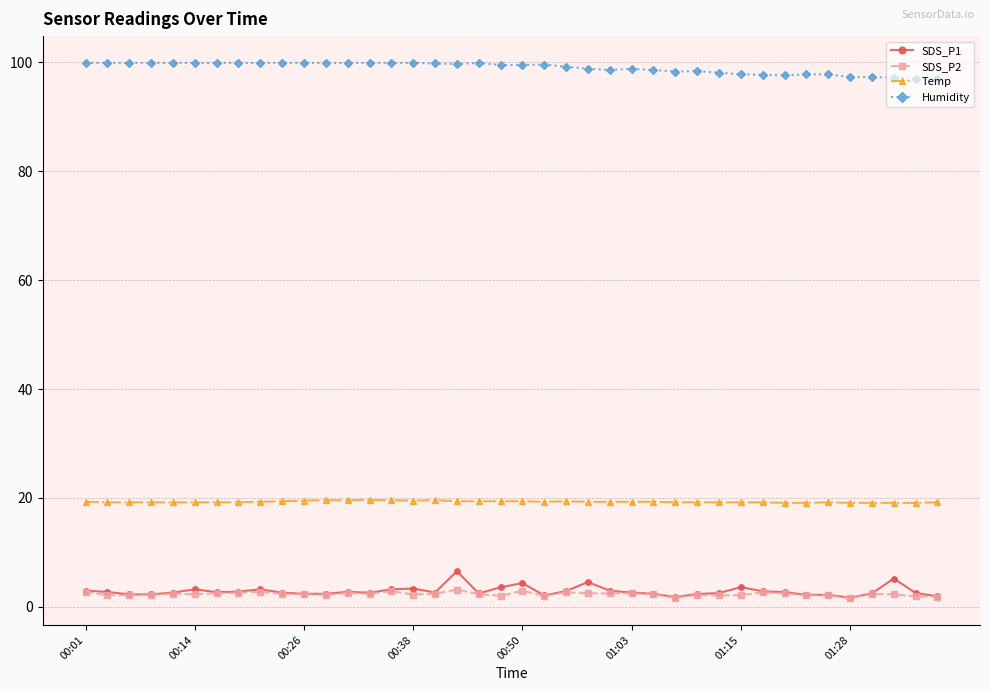

Which series has the largest total across all categories?

Humidity